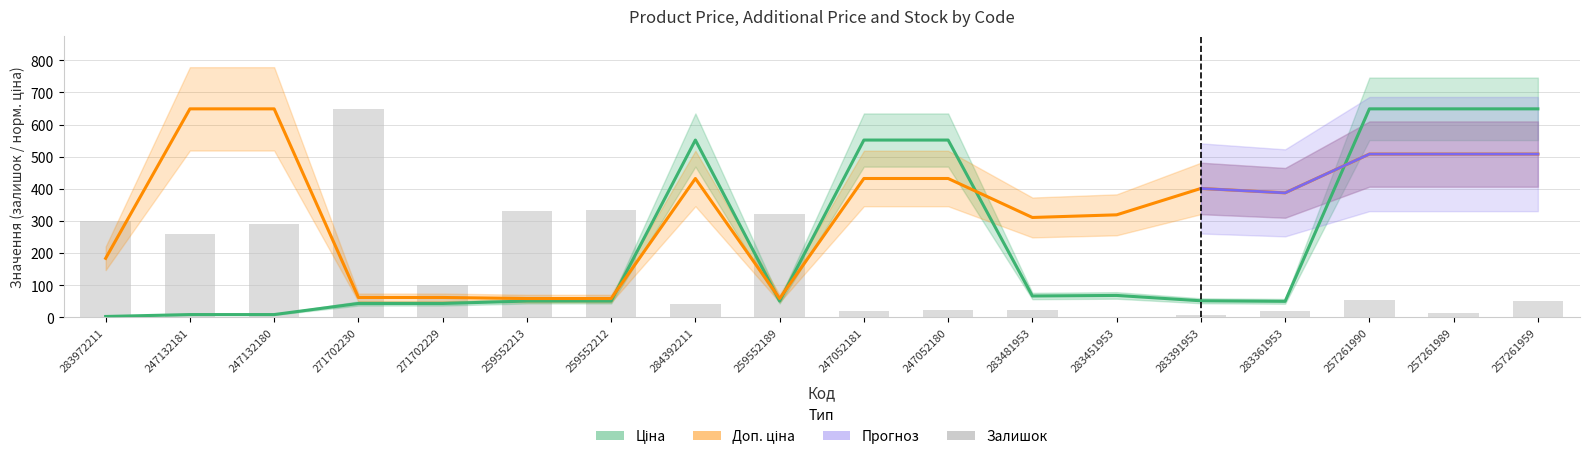

What is the total value across all series at 283481953?

400.8